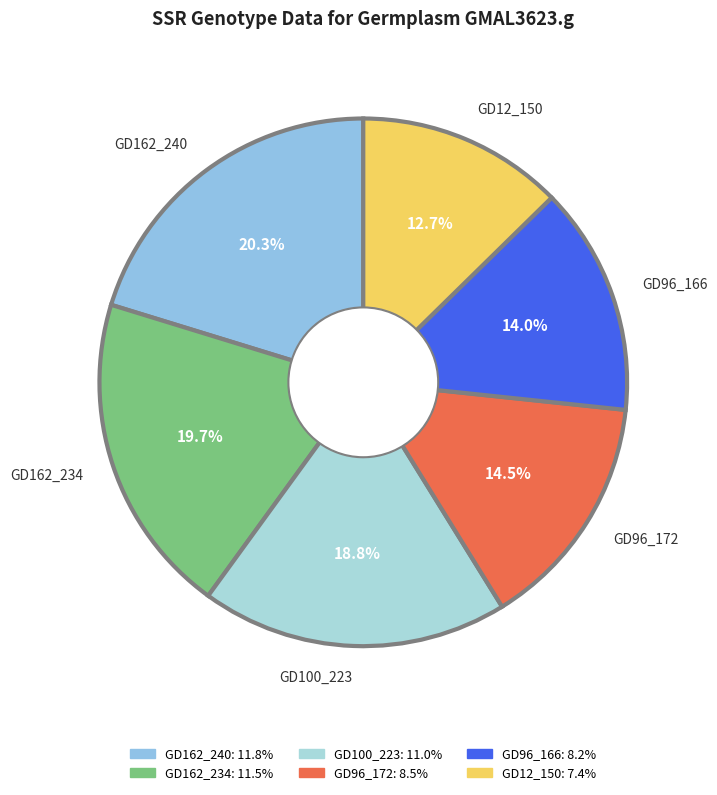

What portion of the pie excludes GD12_150?

87.3%